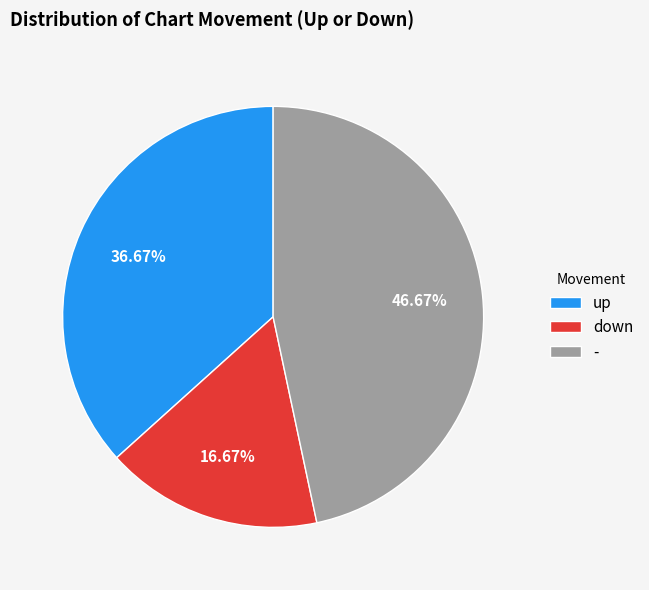

Combined, do down and up account for over 50%?

Yes